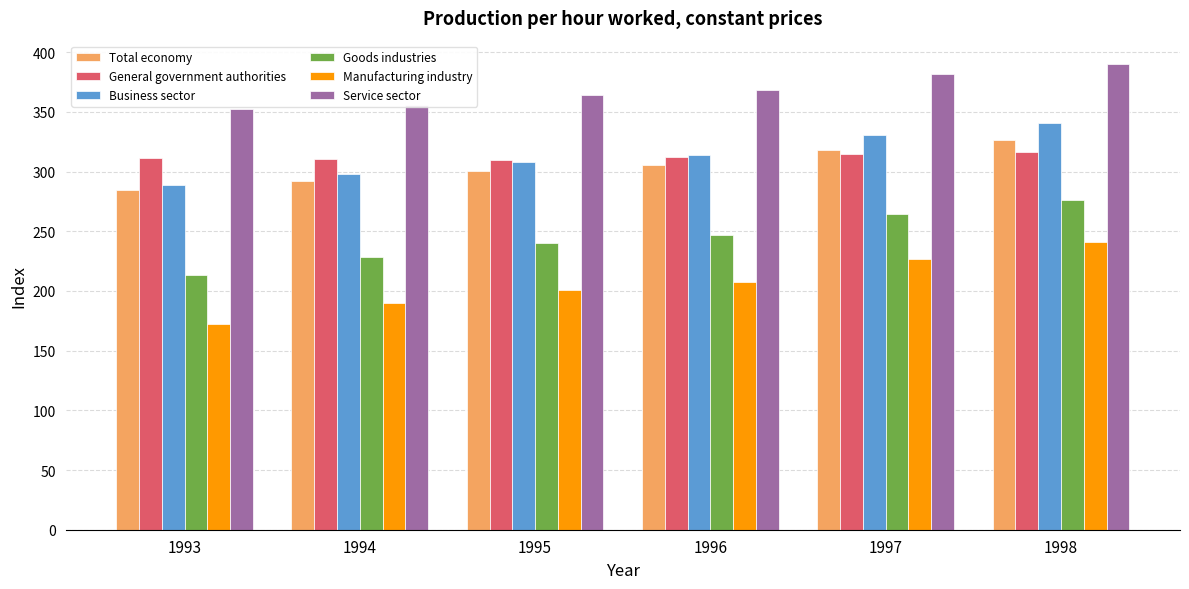

How many data points in Service sector are above 368?

3